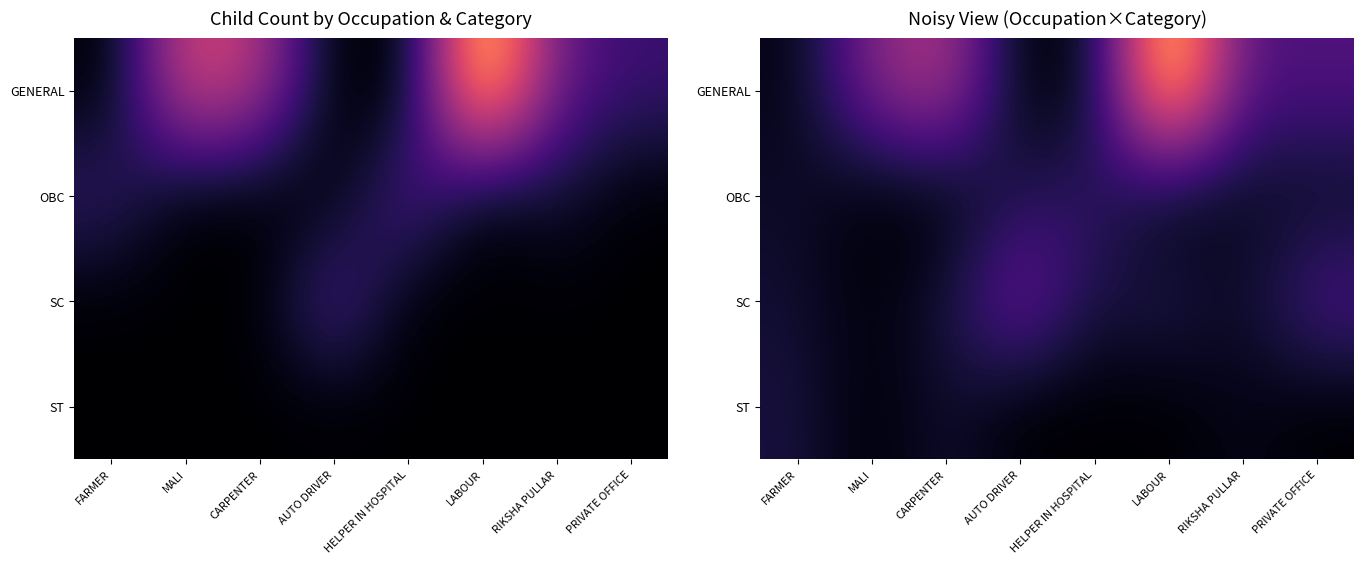

What is the difference between the ST values at AUTO DRIVER and CARPENTER?

0.9